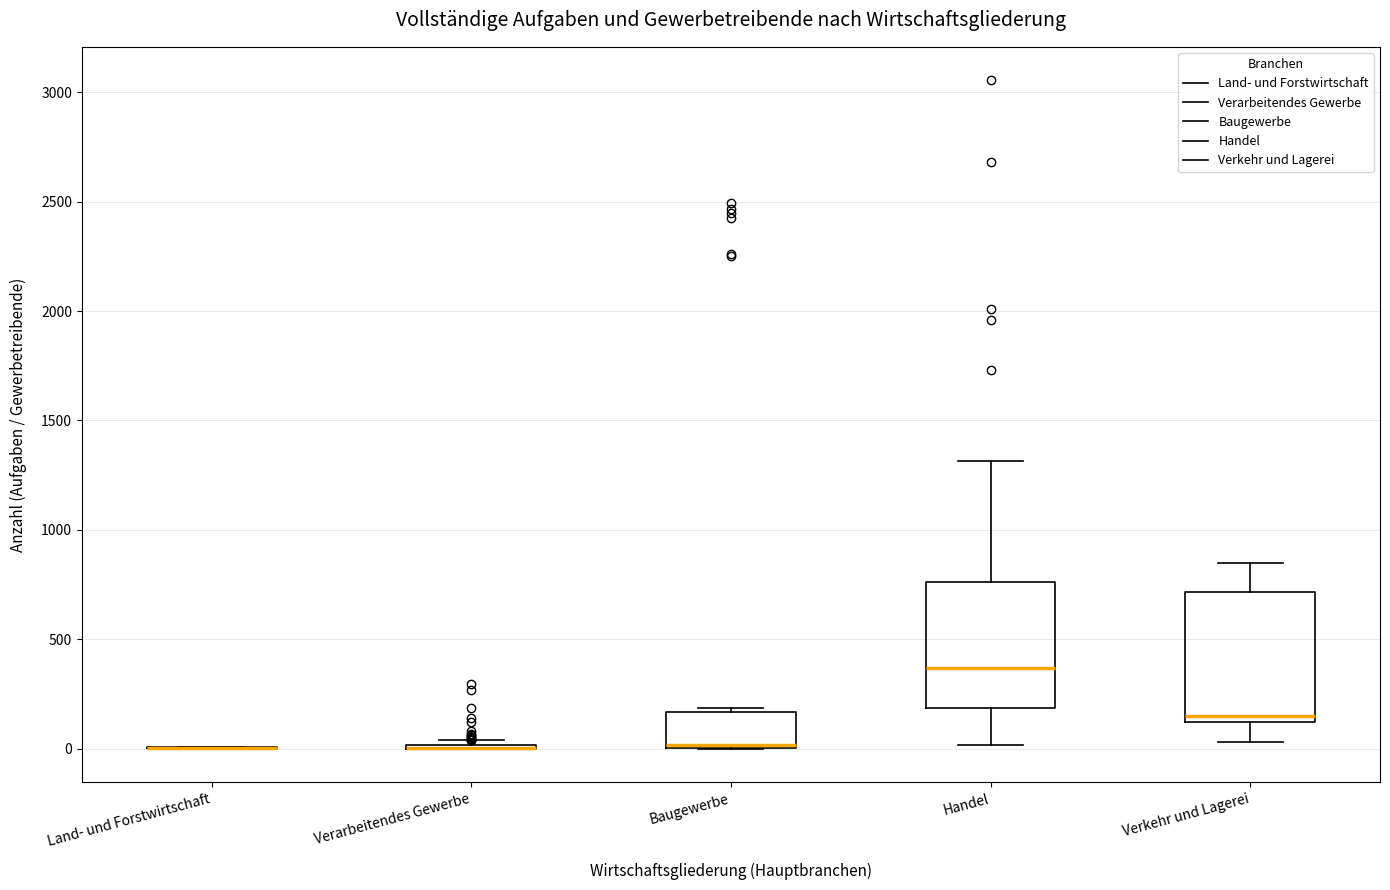

Where is the lower edge of the box for Baugewerbe on the y-axis? The values are not printed on the chart, so give them approximately, as read against the axis.

0